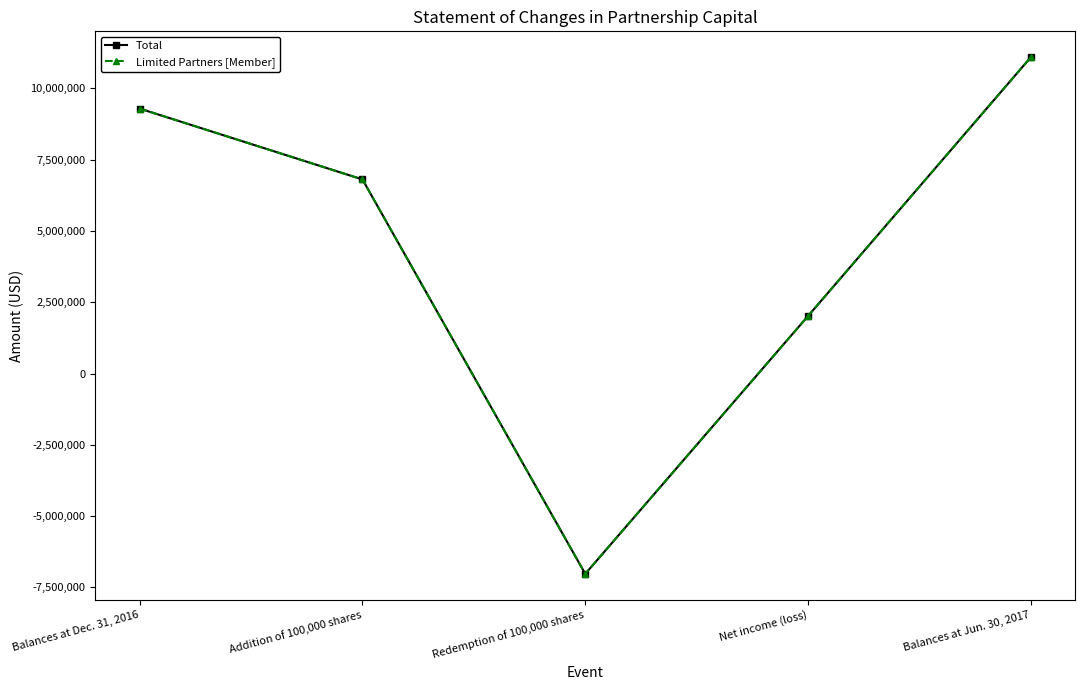

What is the highest value of the Total series?

11097601